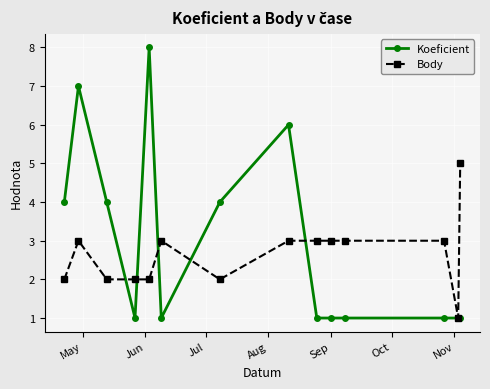

Rank the series by their maximum value, from lowest to highest.

Body, Koeficient